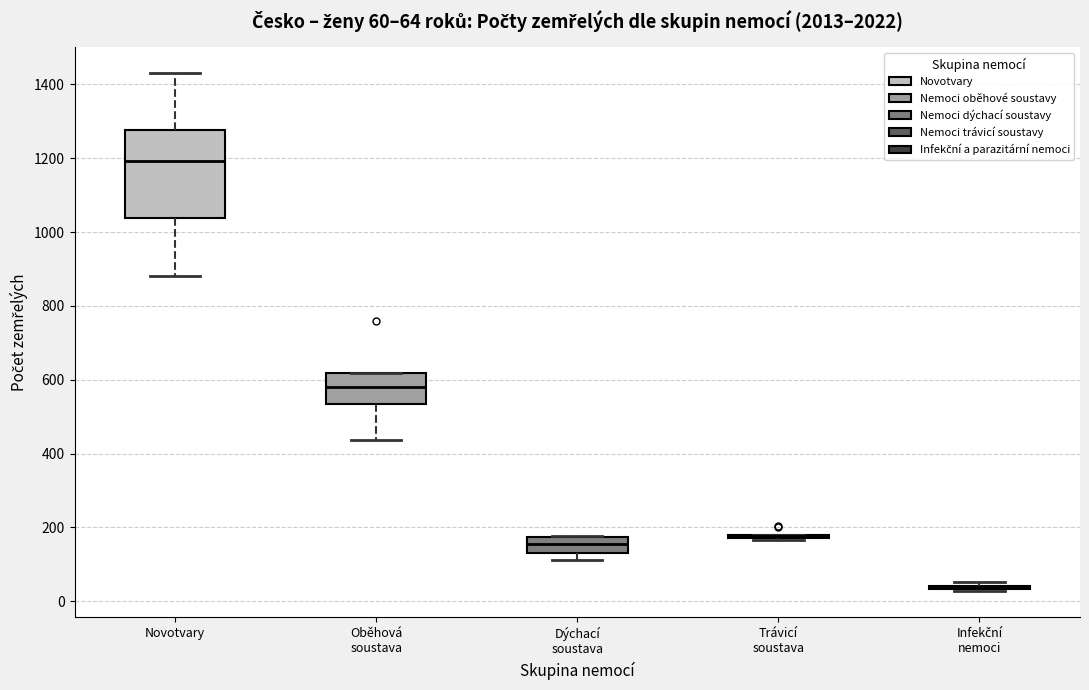

Which box is the tallest, from its lower edge to its upper edge?

Novotvary